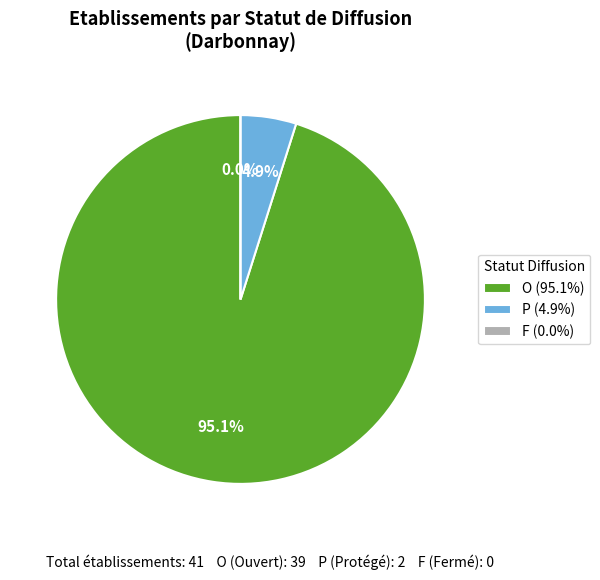

Does O account for over 50% of the chart?

Yes